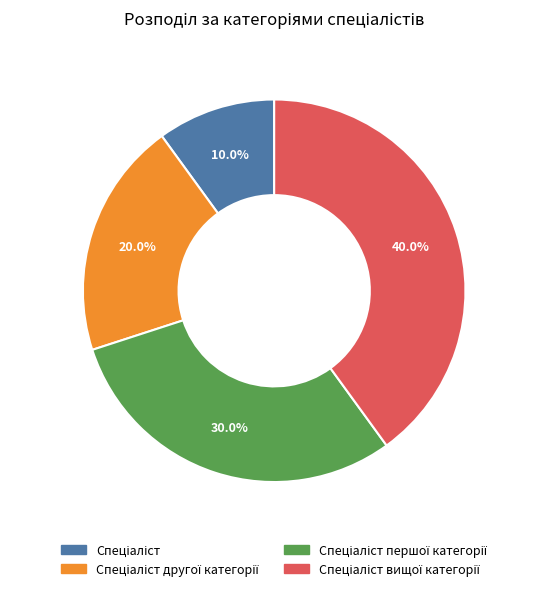

Is there a majority slice in this chart?

No